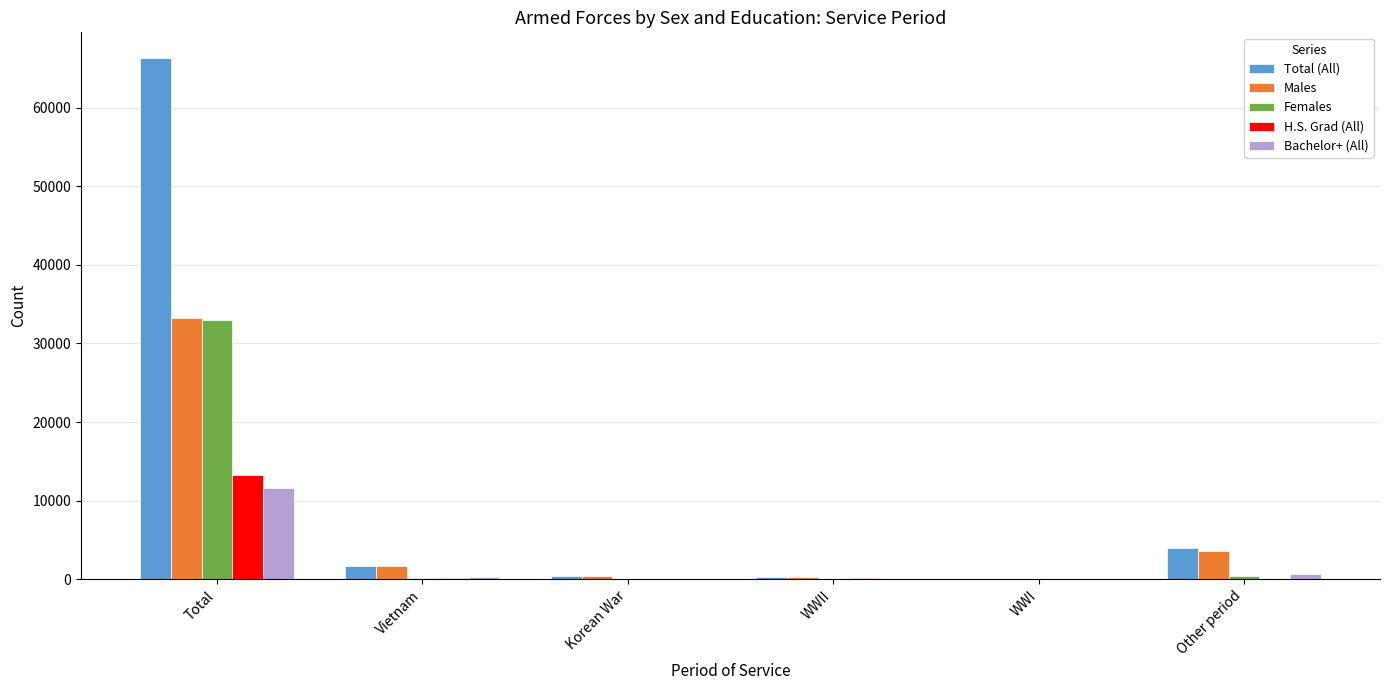

At which label is H.S. Grad (All) closest to 6602?

Vietnam